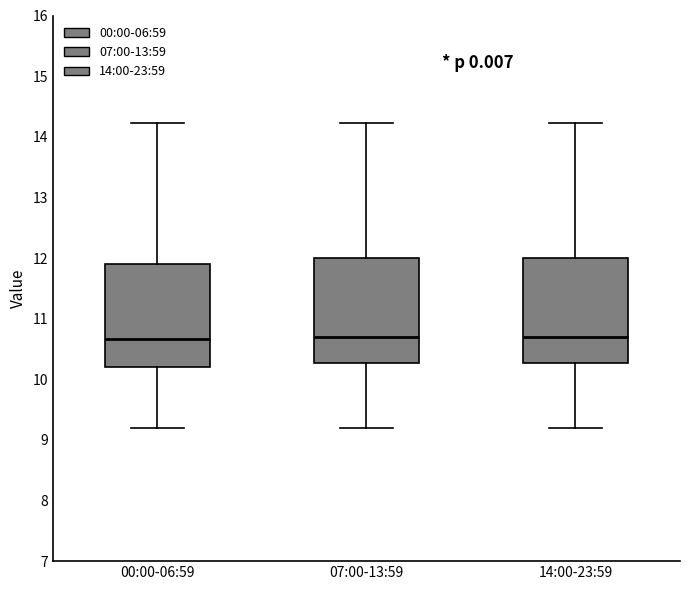

Reading left to right, transcribe this box plot: for each box, give where its median line is, the range the box spans, and where its two whiskers end, as read against the y-axis. The values are not printed on the chart, so give them approximately, as read against the axis.

00:00-06:59: median 10.7, box 10.2 to 11.9, whiskers 9.2 to 14.2
07:00-13:59: median 10.7, box 10.3 to 12.0, whiskers 9.2 to 14.2
14:00-23:59: median 10.7, box 10.3 to 12.0, whiskers 9.2 to 14.2